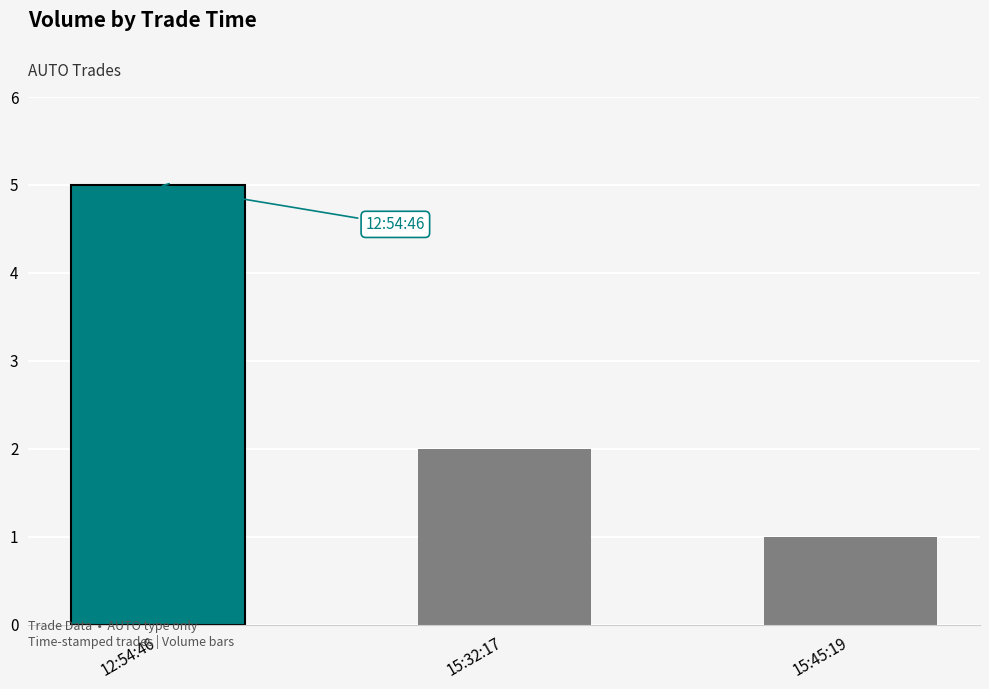

Which category has the highest value across all series?

12:54:46